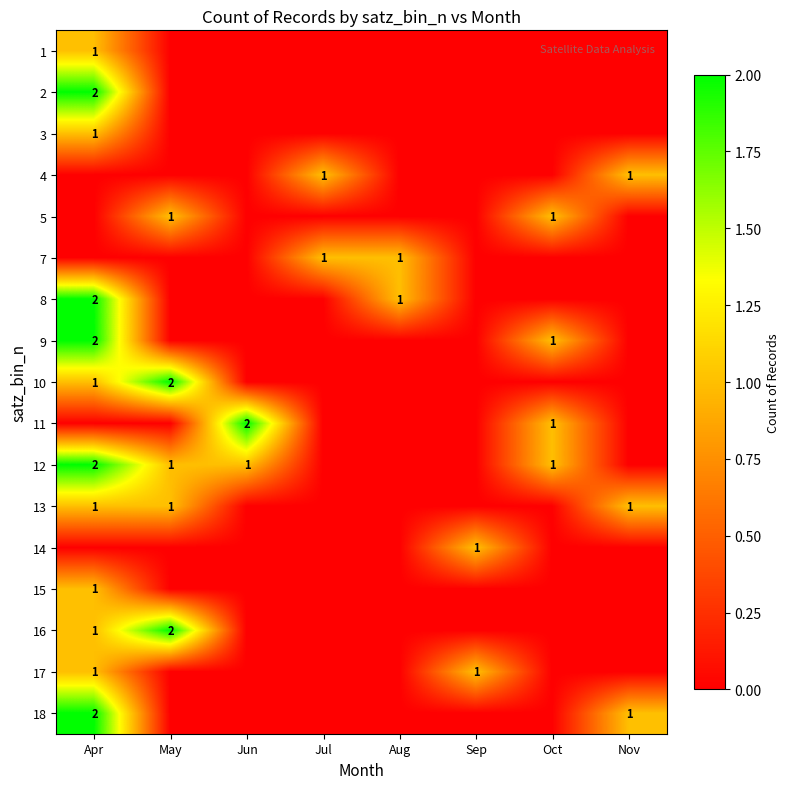

Is it true that 17 equals 1 at Apr?

True